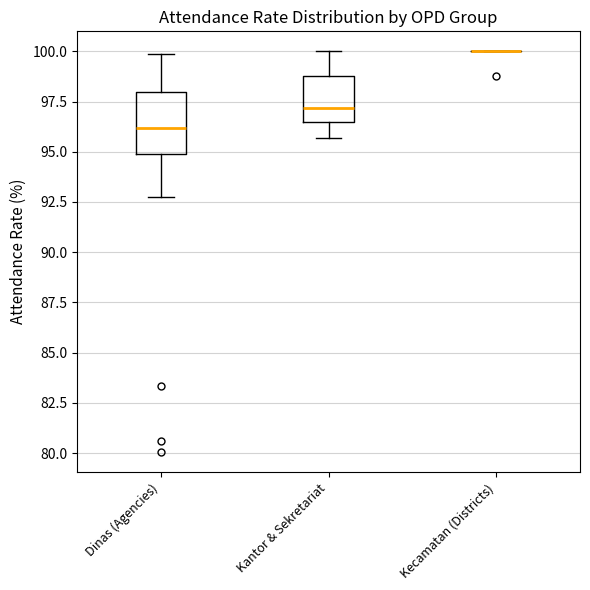

Which box is the tallest, from its lower edge to its upper edge?

Dinas (Agencies)